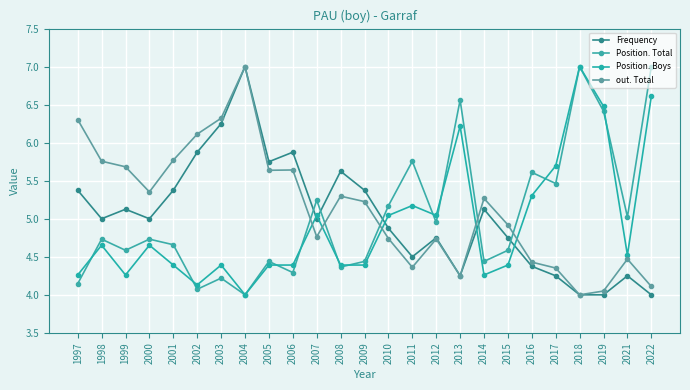

Which series ends up on top after the final intersection of Frequency and out. Total?

out. Total